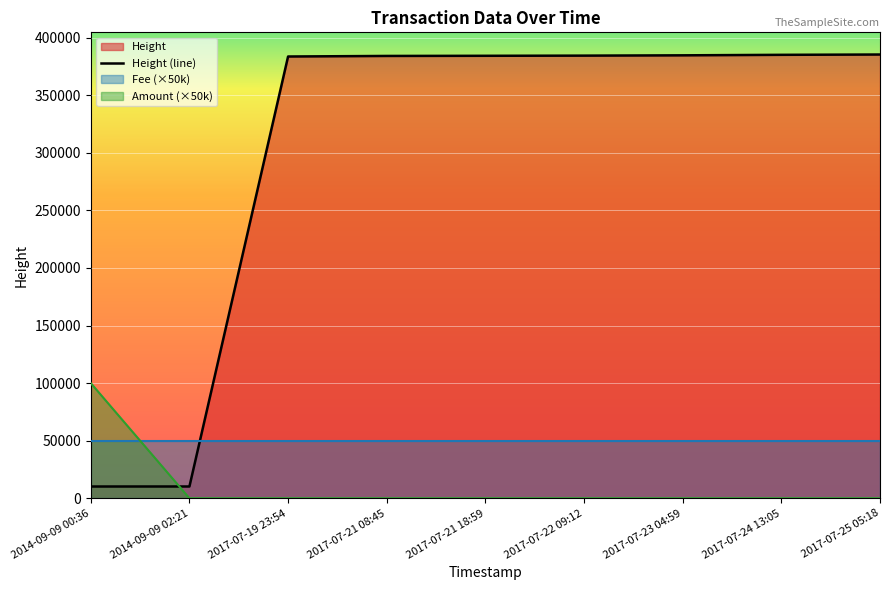

What is the average value of the Amount series?

11111